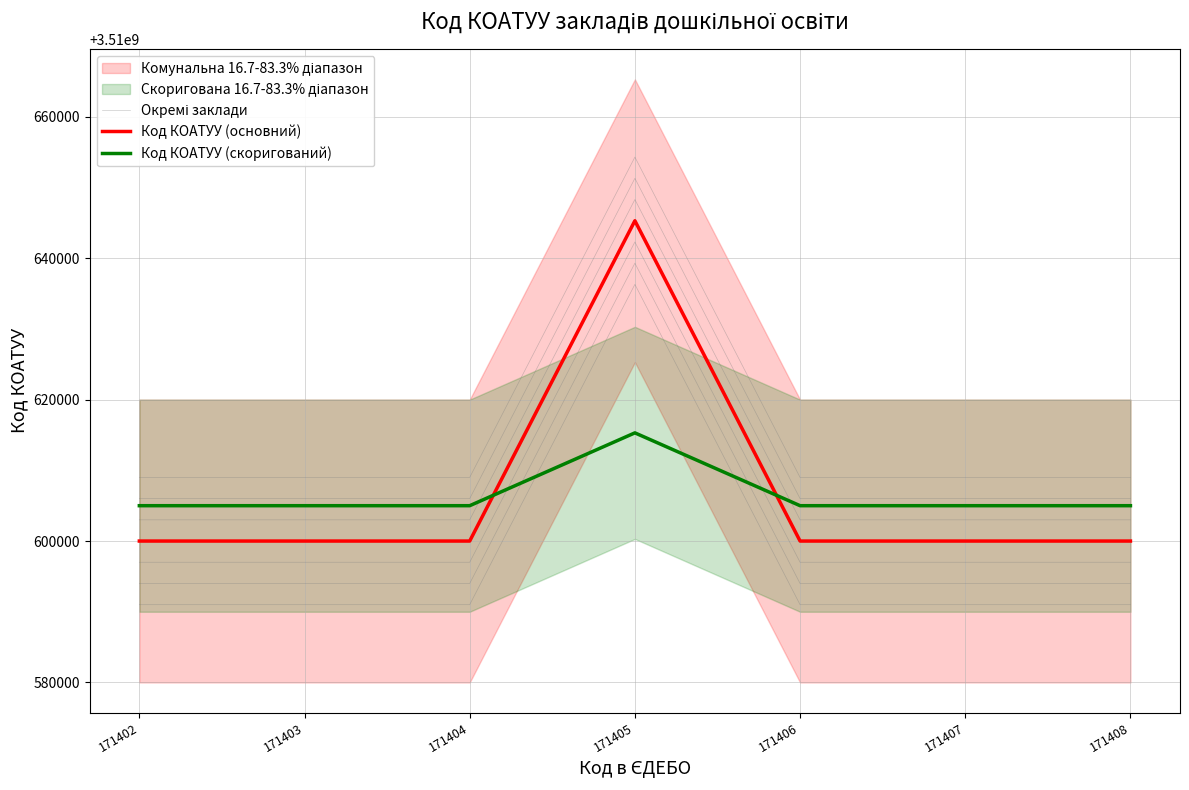

At which category does Окремі заклади reach its first local peak?

171405